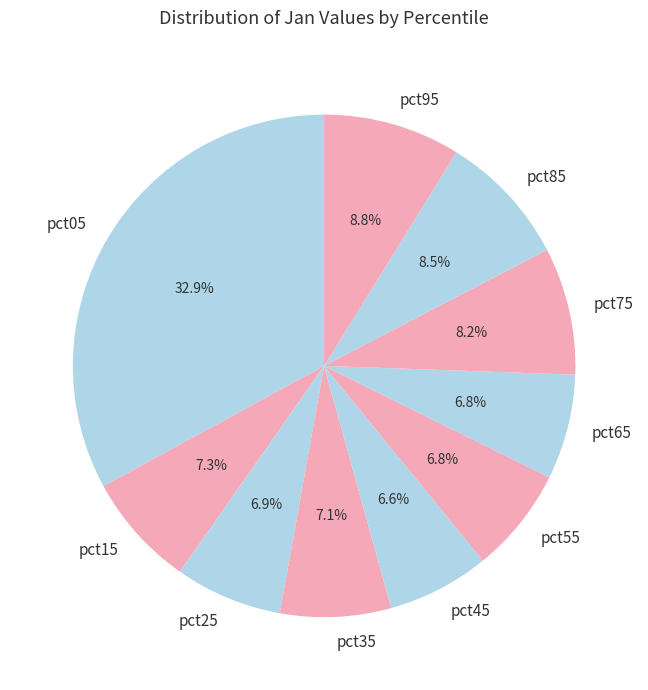

Between pct65 and pct15, which is larger?

pct15